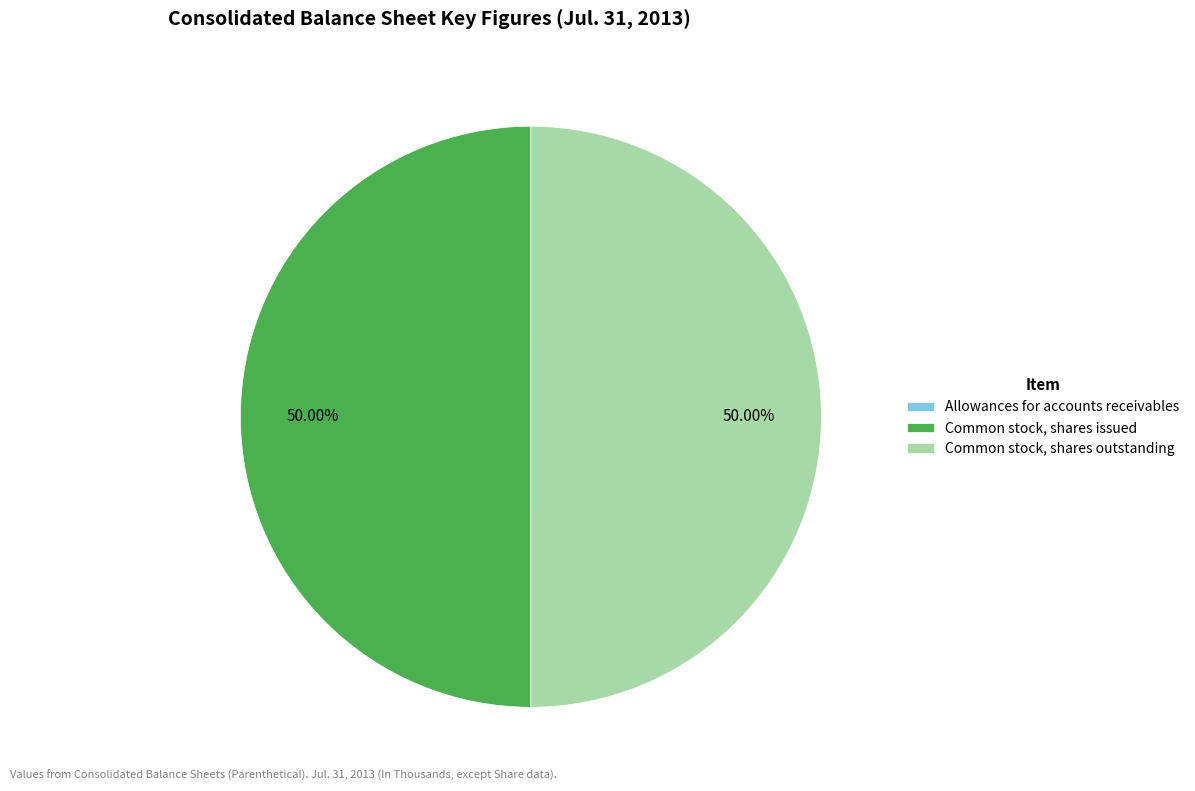

Is the sum of Common stock, shares issued and Common stock, shares outstanding greater than half?

Yes